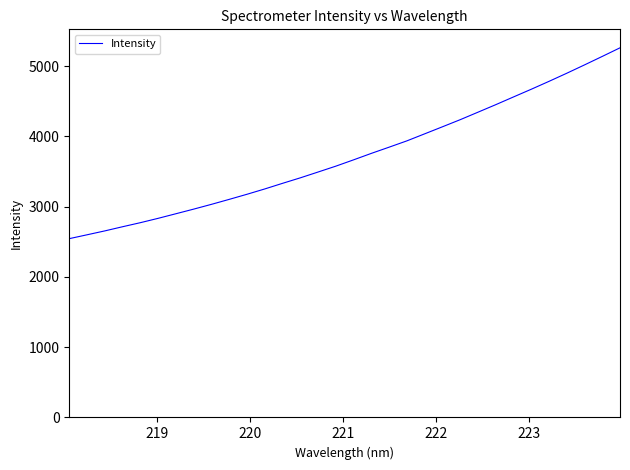

What is the greatest value displayed?

5260.0